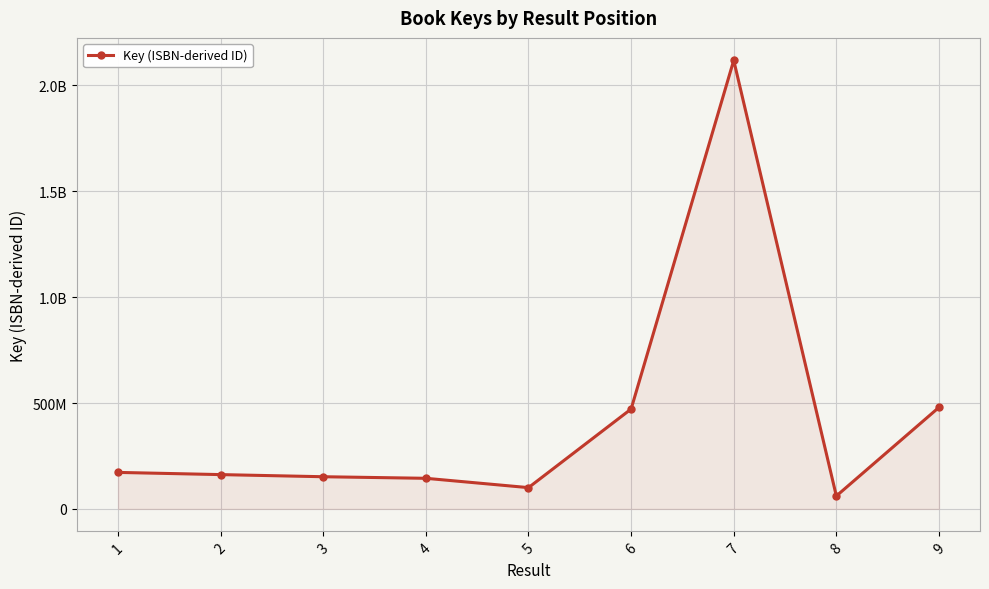

Does the chart have visible grid lines?

Yes